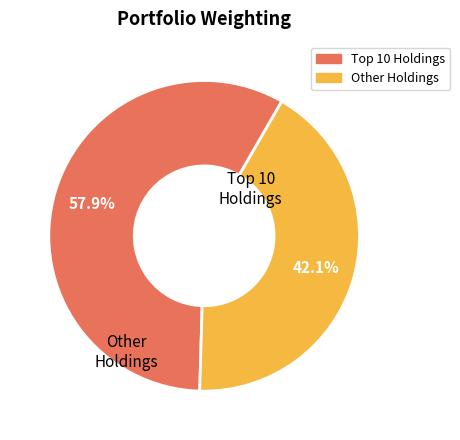

Is there a majority slice in this chart?

Yes